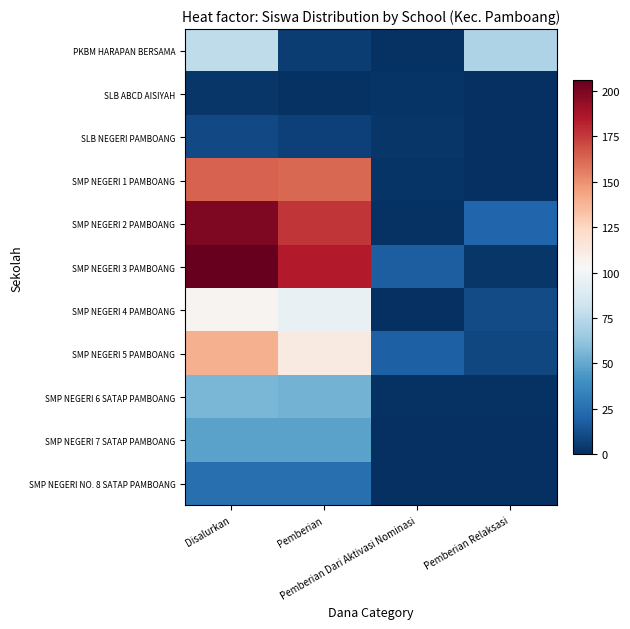

Count the number of categories in the chart.

4